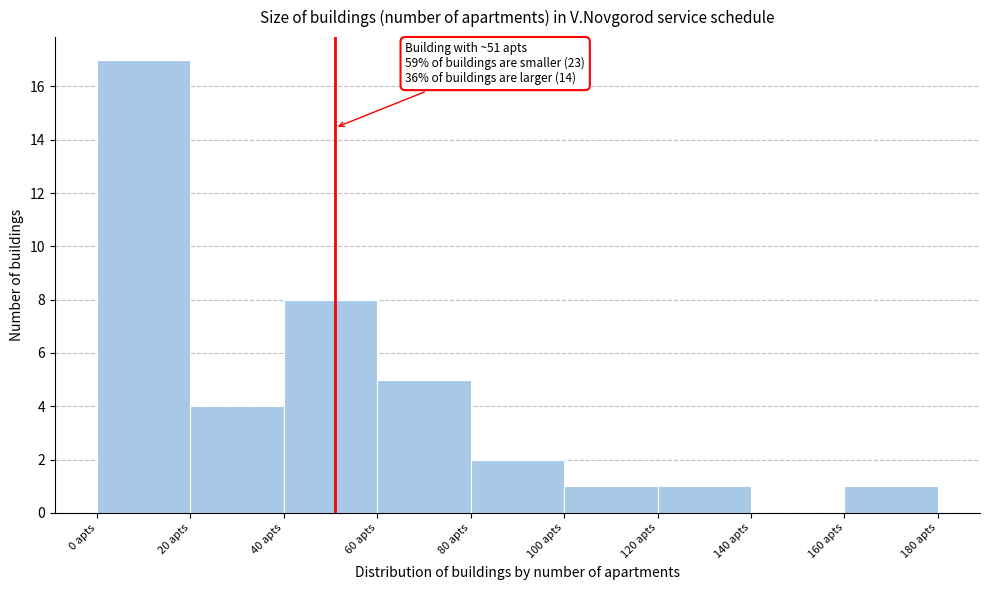

Over which range of the x-axis is the bar tallest?

0 to 20